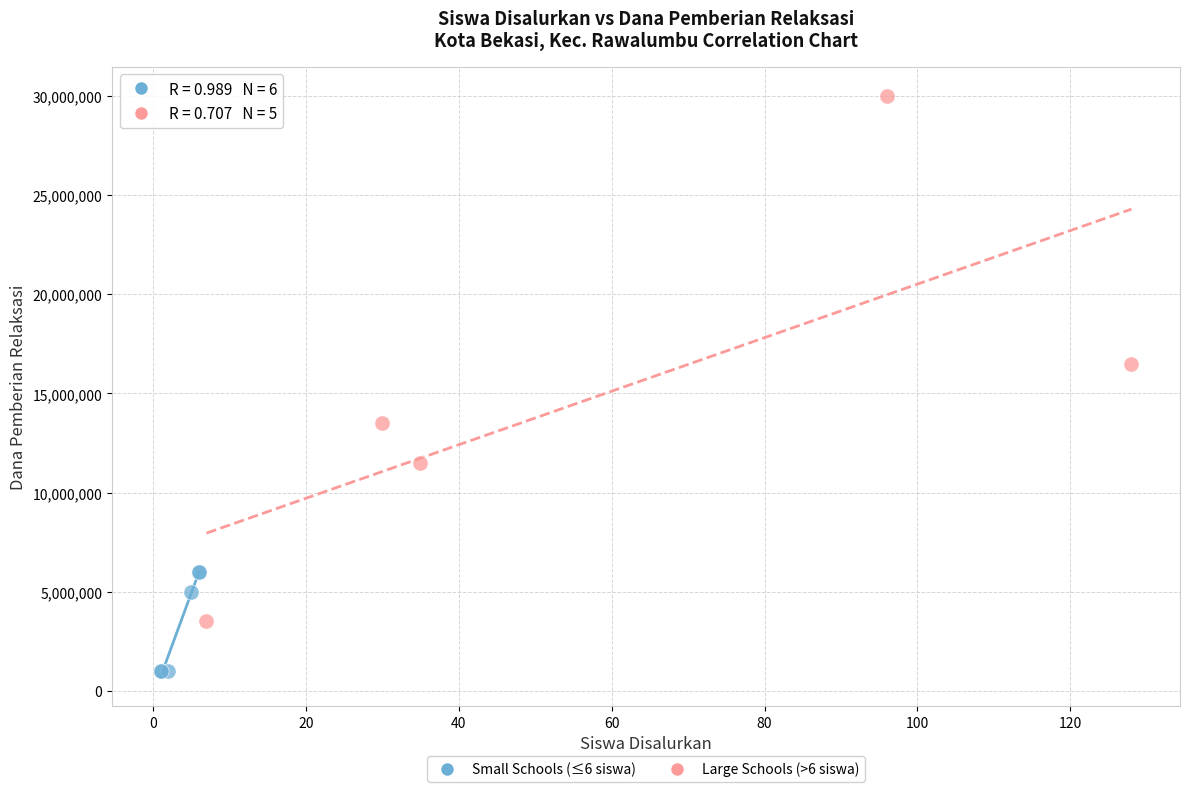

Which series contains the highest Y value?

Large Schools (>6 siswa)